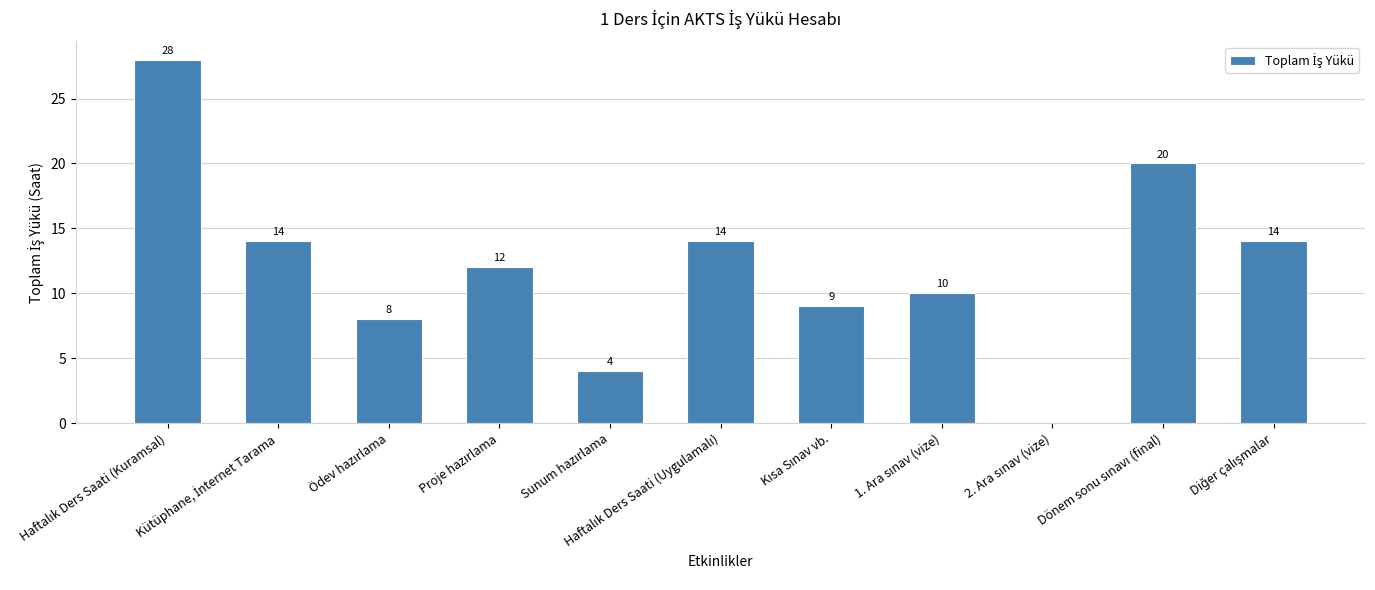

What is the greatest value displayed?

28